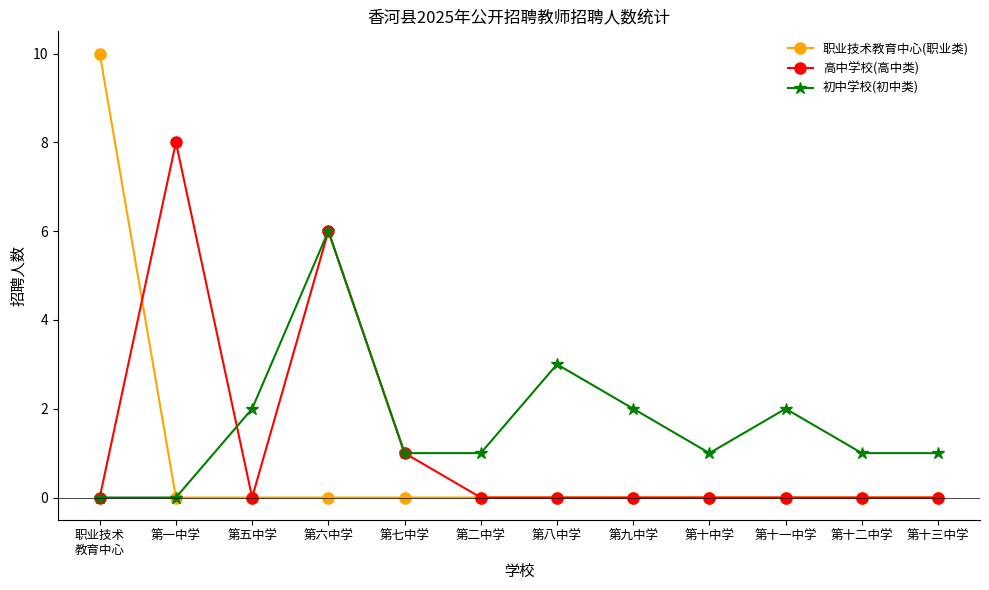

True or false: 初中学校(初中类) has a value of 2 at 第九中学.

True